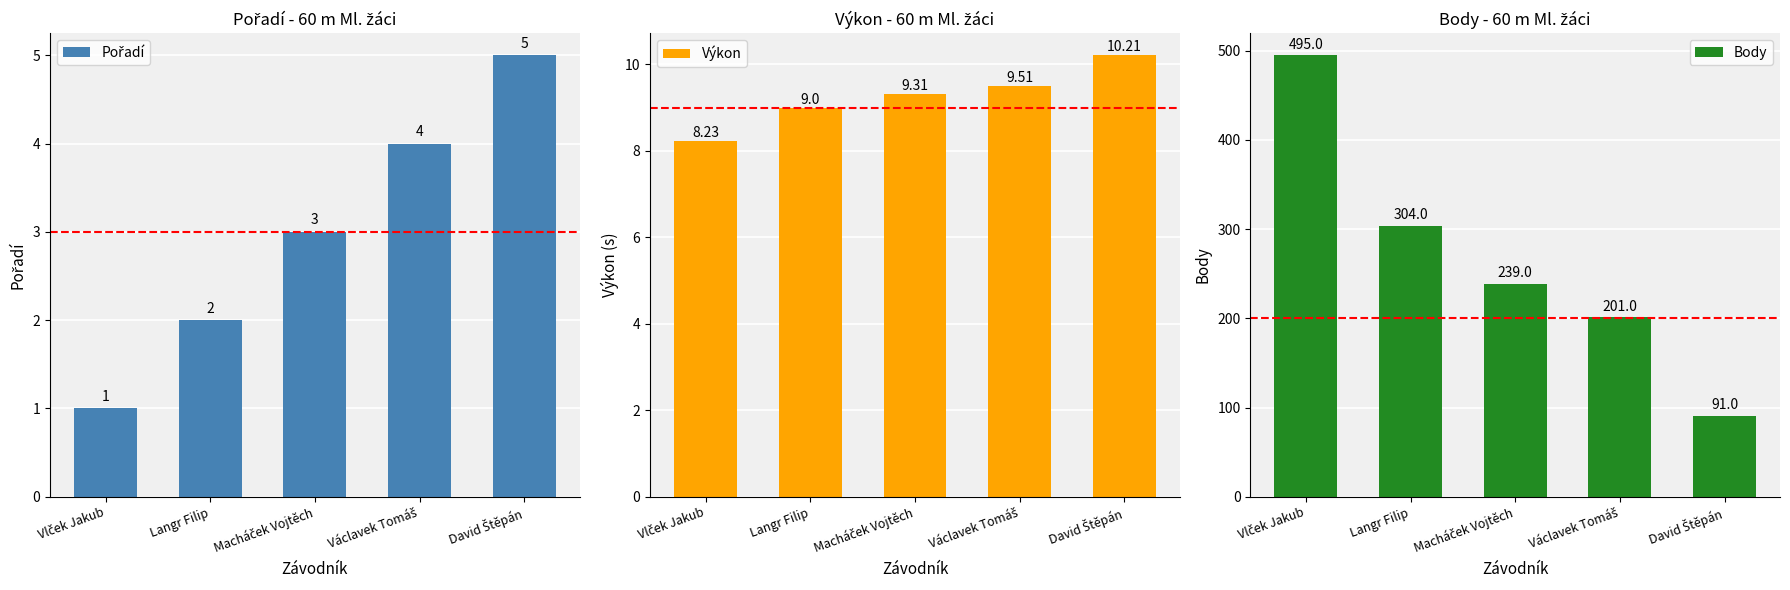

What is the label of the 3rd bar from the left?

Macháček Vojtěch